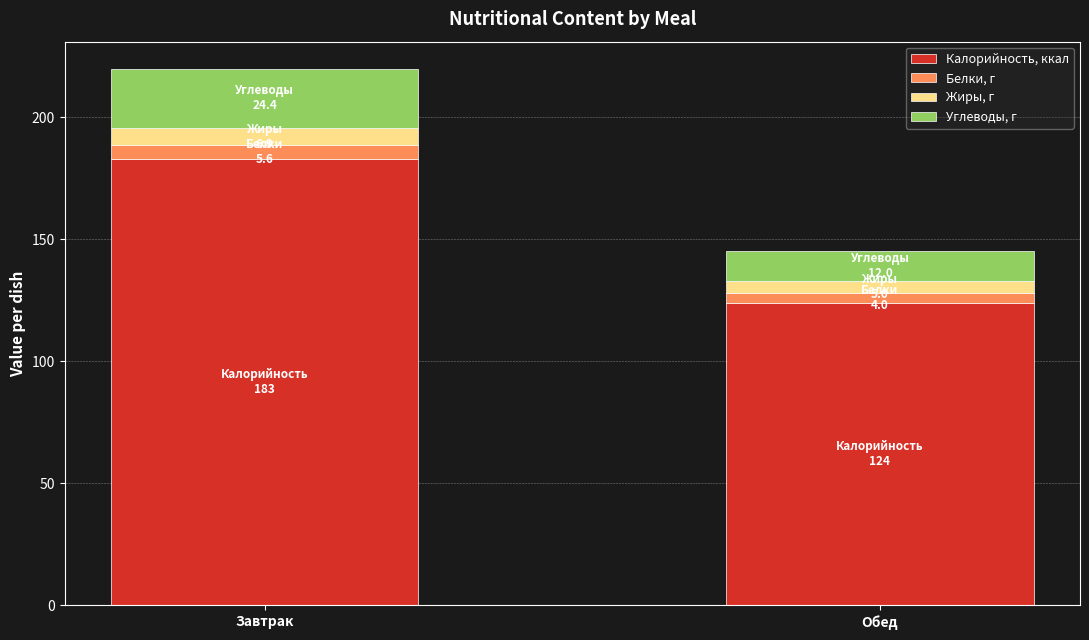

What is the maximum value for Калорийность, ккал?

183.0